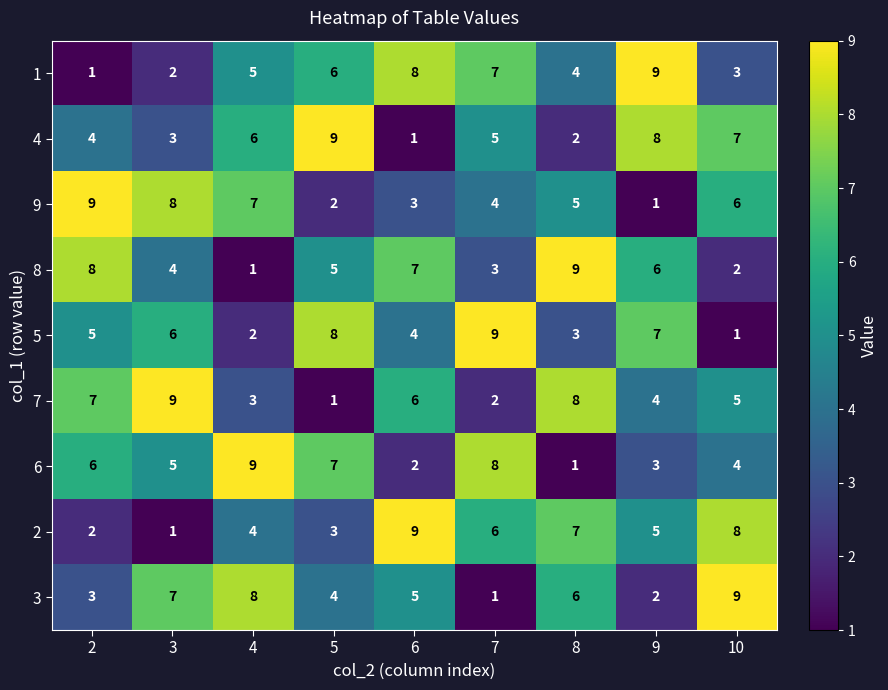

What is the sum of all 5 values?

45